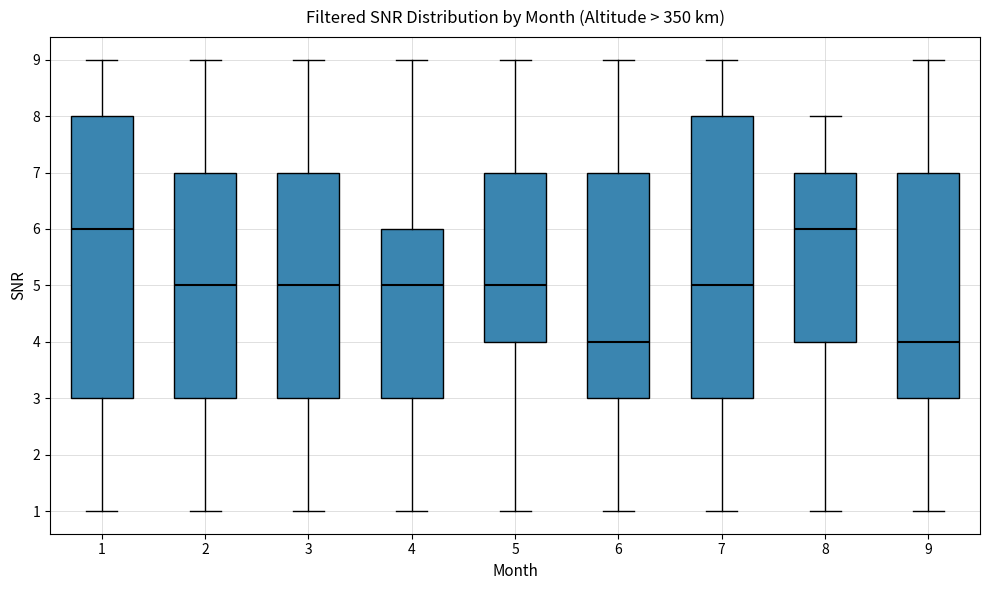

Reading left to right, transcribe this box plot: for each box, give where its median line is, the range the box spans, and where its two whiskers end, as read against the y-axis. The values are not printed on the chart, so give them approximately, as read against the axis.

1: median 6, box 3 to 8, whiskers 1 to 9
2: median 5, box 3 to 7, whiskers 1 to 9
3: median 5, box 3 to 7, whiskers 1 to 9
4: median 5, box 3 to 6, whiskers 1 to 9
5: median 5, box 4 to 7, whiskers 1 to 9
6: median 4, box 3 to 7, whiskers 1 to 9
7: median 5, box 3 to 8, whiskers 1 to 9
8: median 6, box 4 to 7, whiskers 1 to 8
9: median 4, box 3 to 7, whiskers 1 to 9